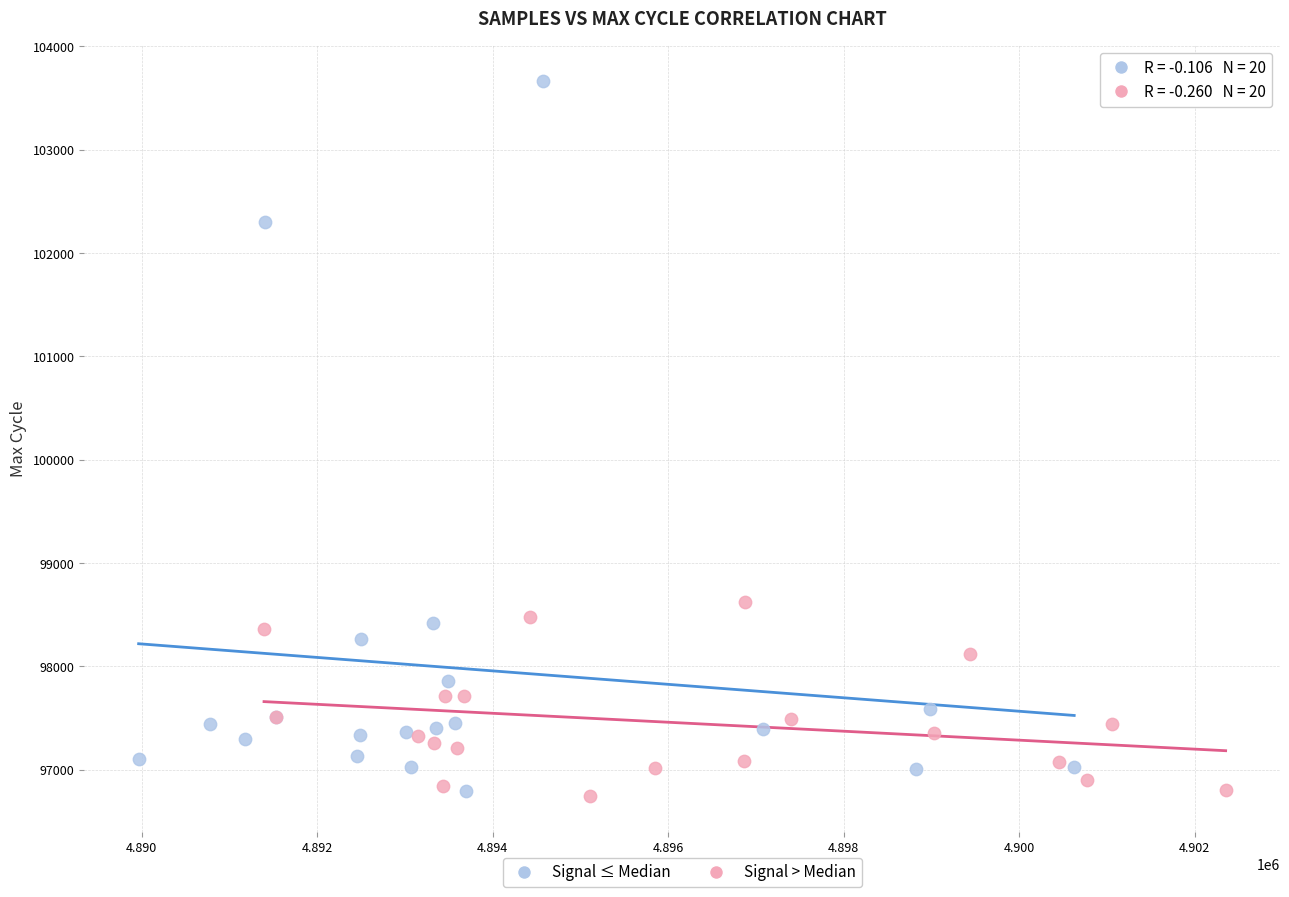

Which series reaches the maximum Y coordinate?

Signal ≤ Median